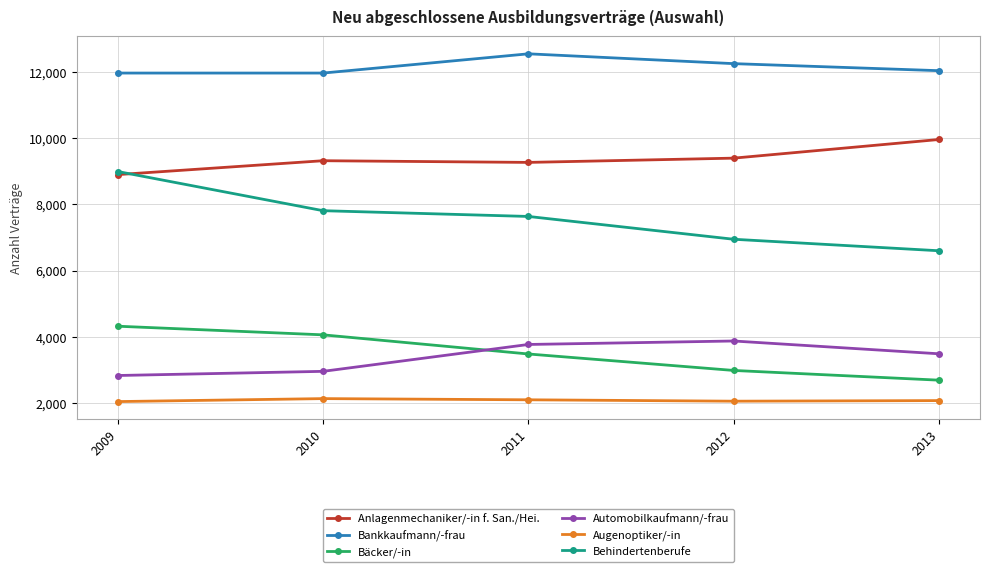

How many data points in Behindertenberufe are less than 7638?

2